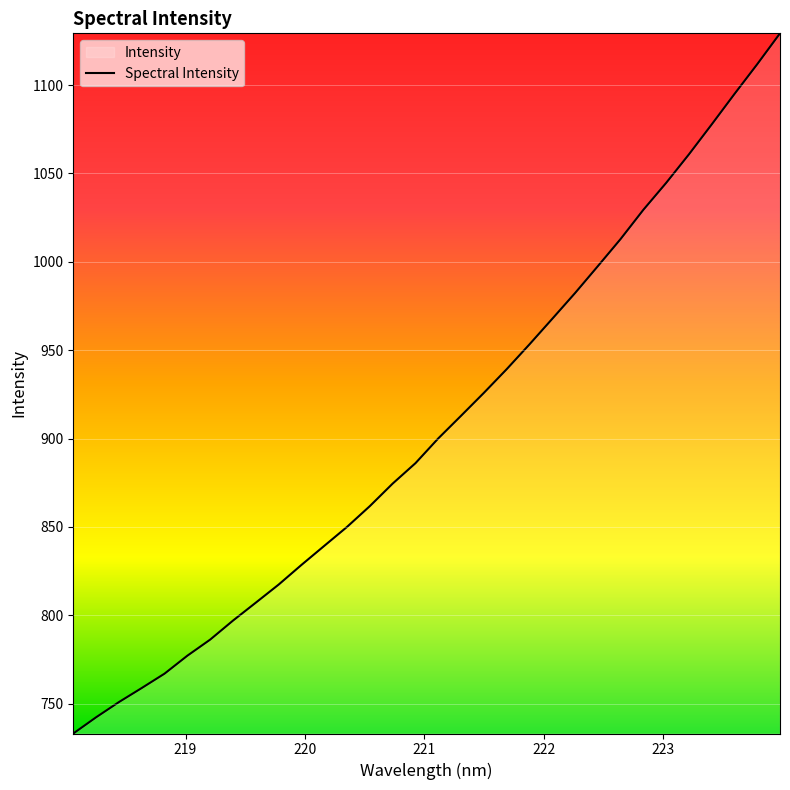

Reading right to left, what are all the values shown in this chart?

1129.3	1111.8	1095.0	1077.7	1060.8	1044.6	1029.4	1012.9	997.5	982.3	967.7	953.3	939.2	925.8	912.9	900.1	886.1	874.5	861.8	850.0	839.3	828.5	817.4	807.1	797.0	786.2	777.1	767.0	758.8	750.9	742.3	733.1